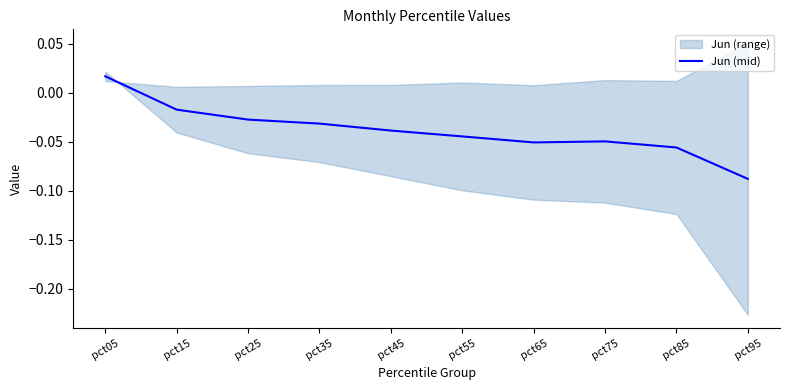

Reading left to right, transcribe all the data shown in this chart.

pct05=0.0	pct15=-0.0	pct25=-0.0	pct35=-0.0	pct45=-0.0	pct55=-0.0	pct65=-0.1	pct75=-0.0	pct85=-0.1	pct95=-0.1